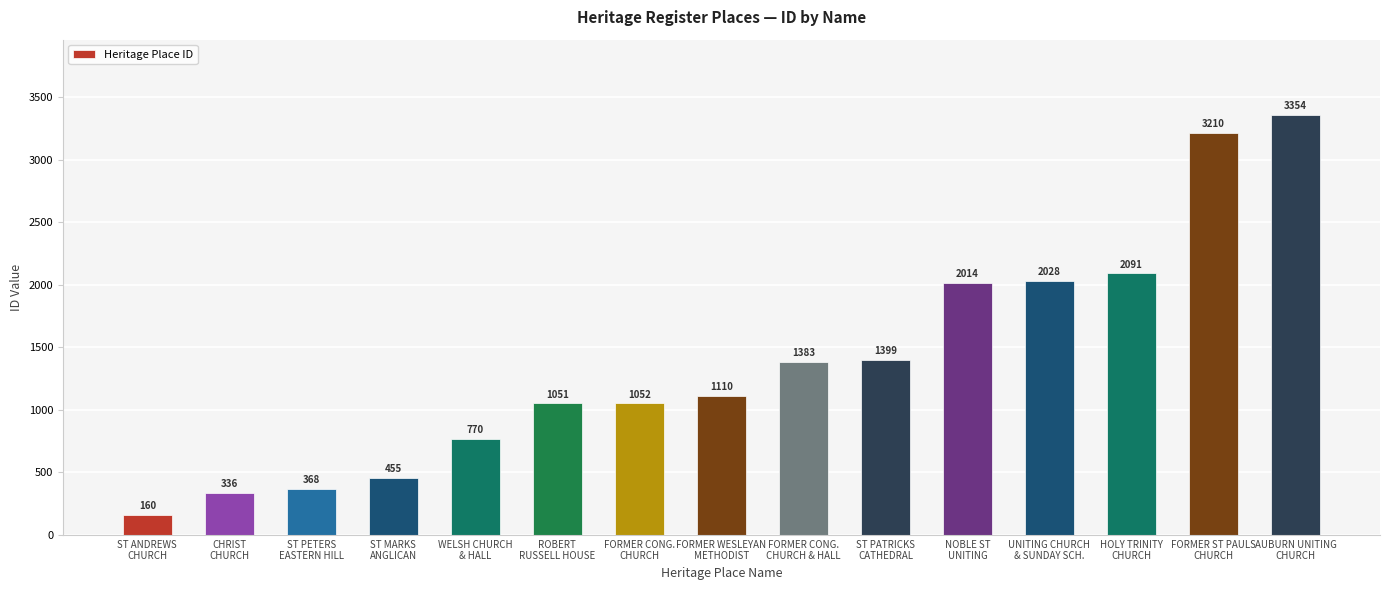

At which label is the value closest to 1757?

NOBLE ST
UNITING